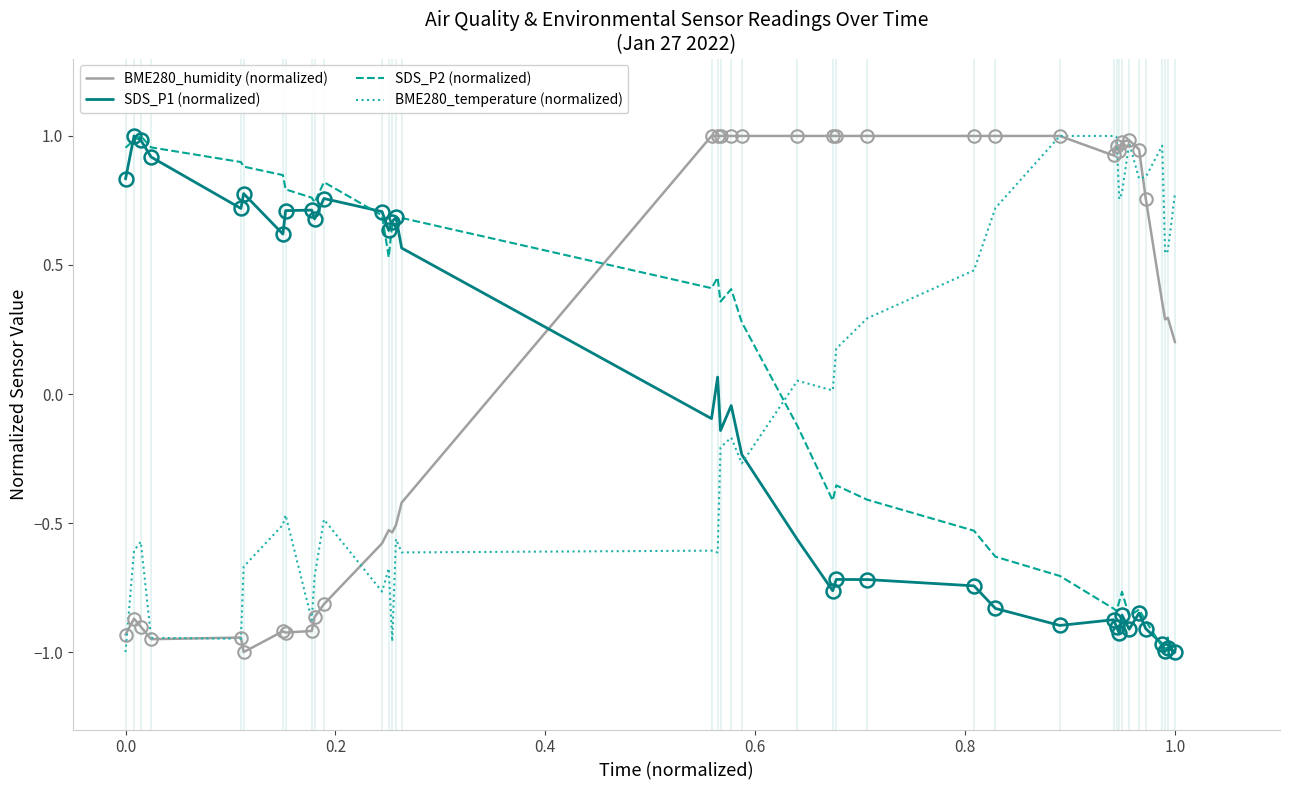

List the series in order of their overall mean, highest first.

BME280_humidity (normalized), SDS_P2 (normalized), BME280_temperature (normalized), SDS_P1 (normalized)